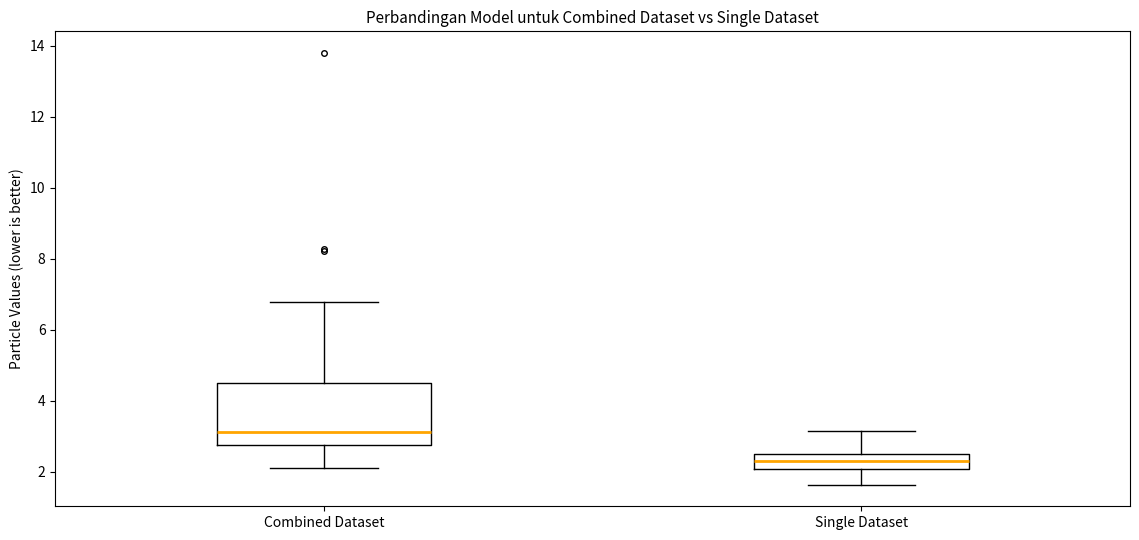

Where is the upper edge of the box for Combined Dataset on the y-axis? The values are not printed on the chart, so give them approximately, as read against the axis.

4.6